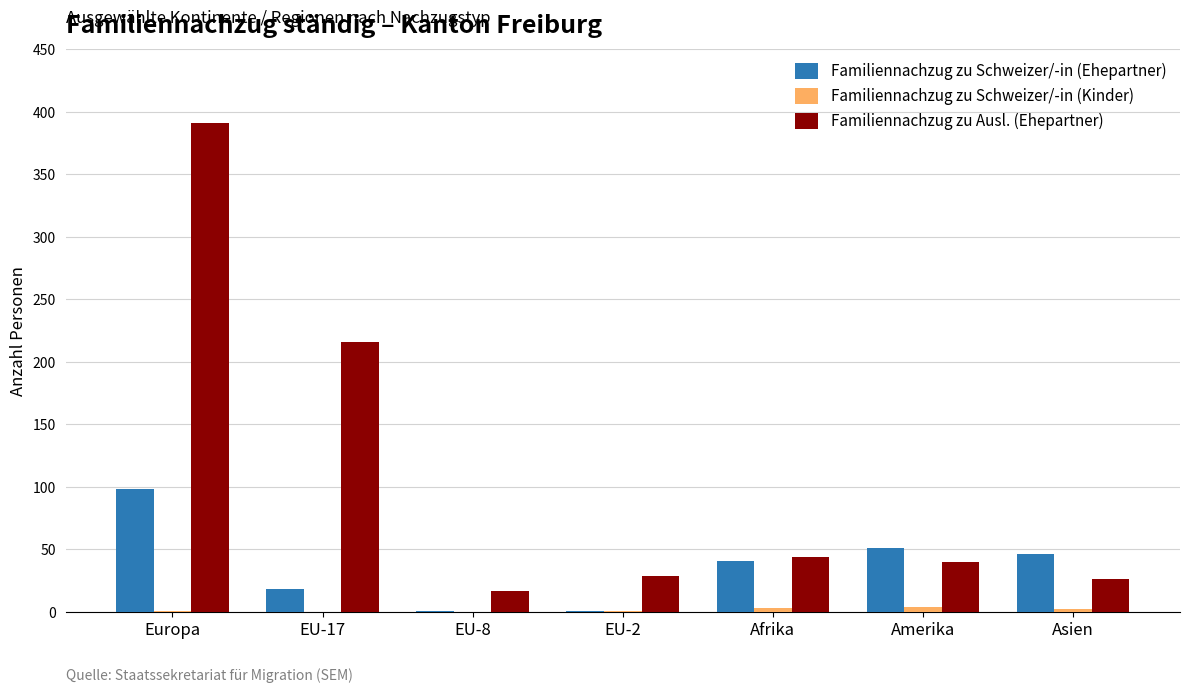

Which category has the highest value across all series?

Europa